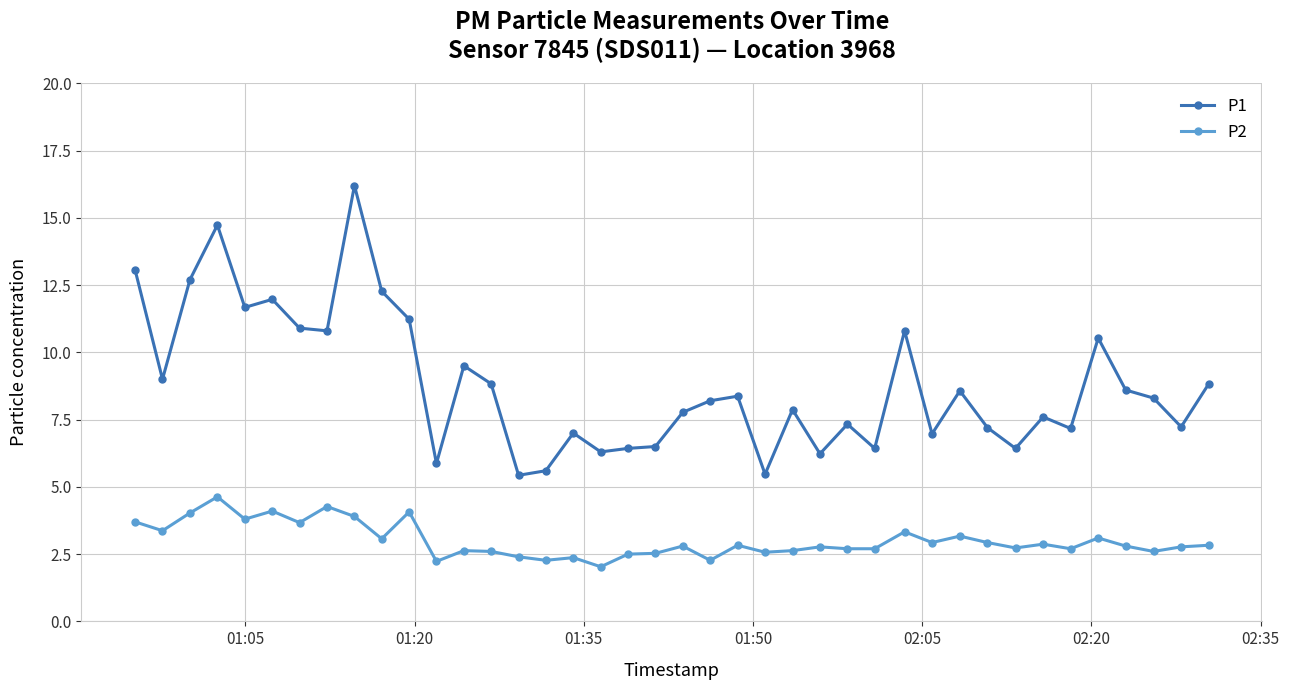

What is the highest value of the P1 series?

16.2